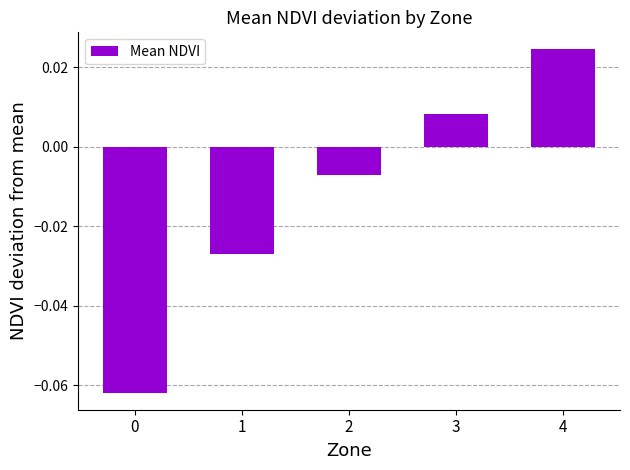

At which category does the chart reach its peak across all series?

4